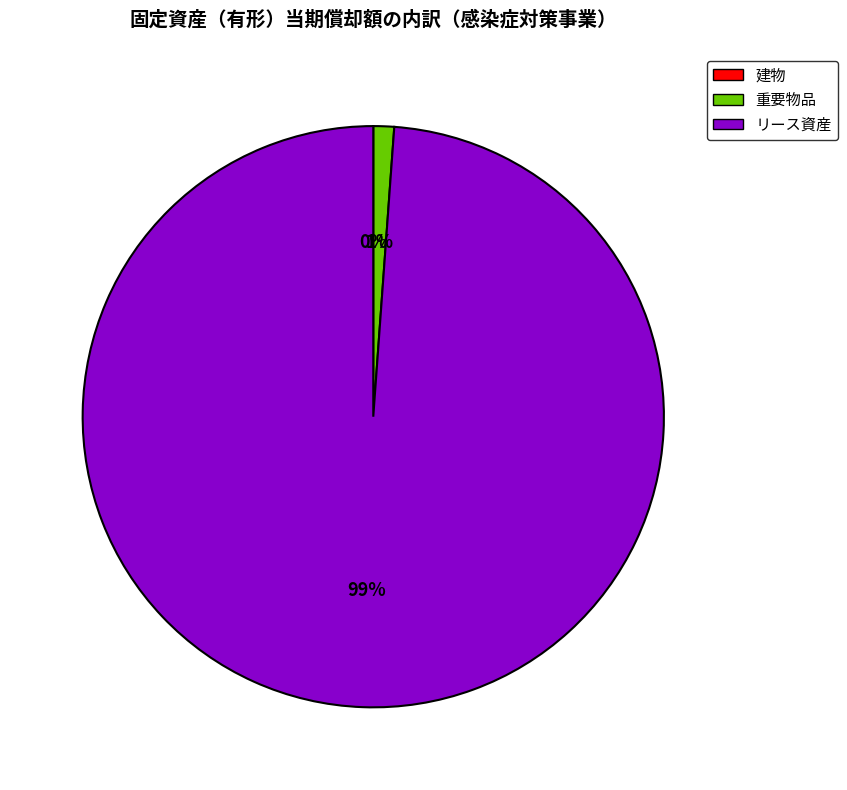

Is it true that 重要物品 is 12% of the pie?

False